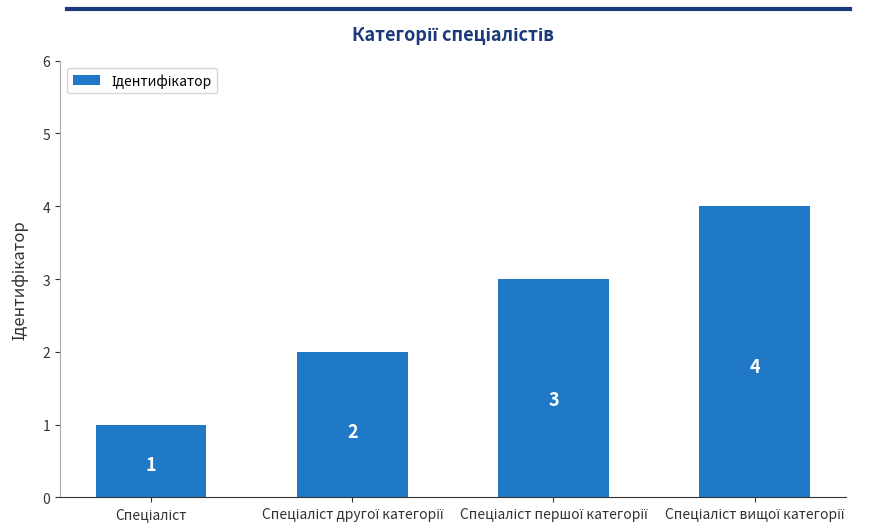

How many bars are there in total?

4